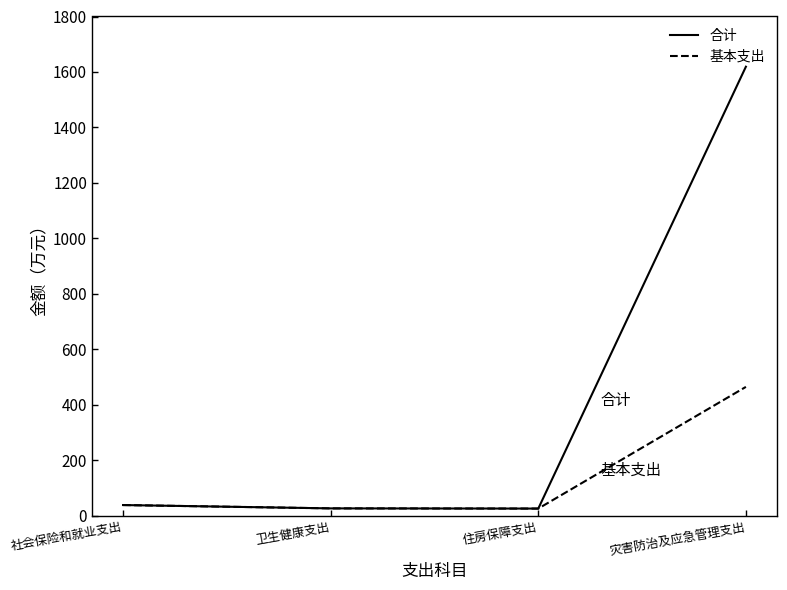

Rank the series by their maximum value, from highest to lowest.

合计, 基本支出